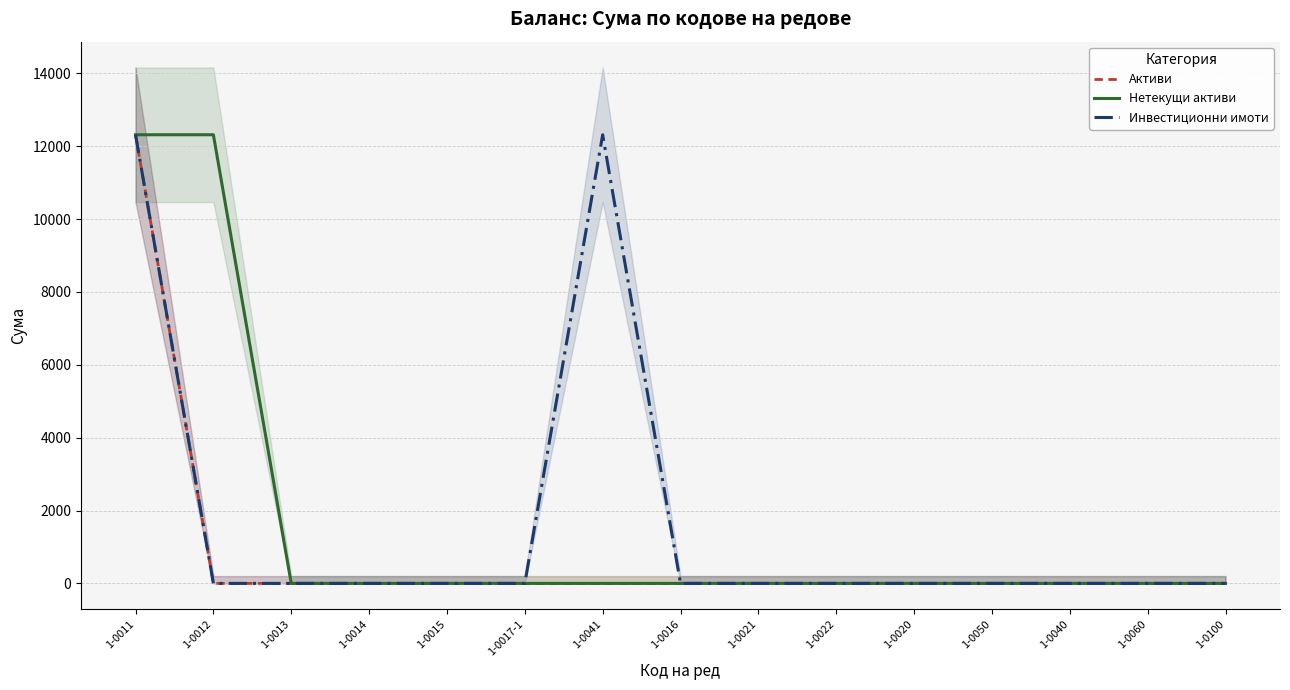

Which label corresponds to the smallest value in the chart?

1-0012